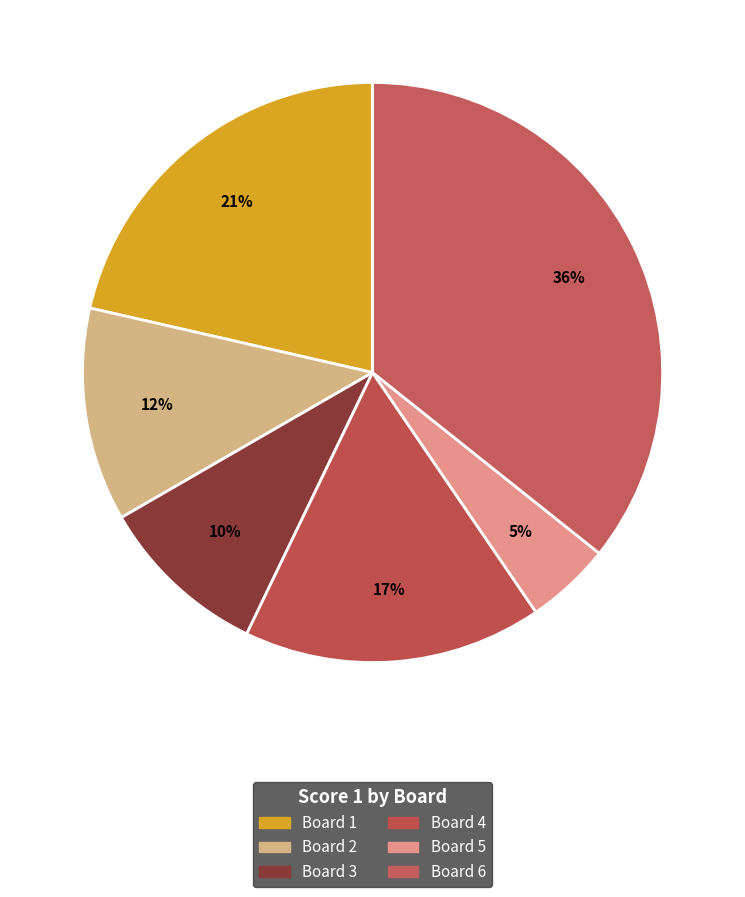

How many slices are in this pie chart?

6